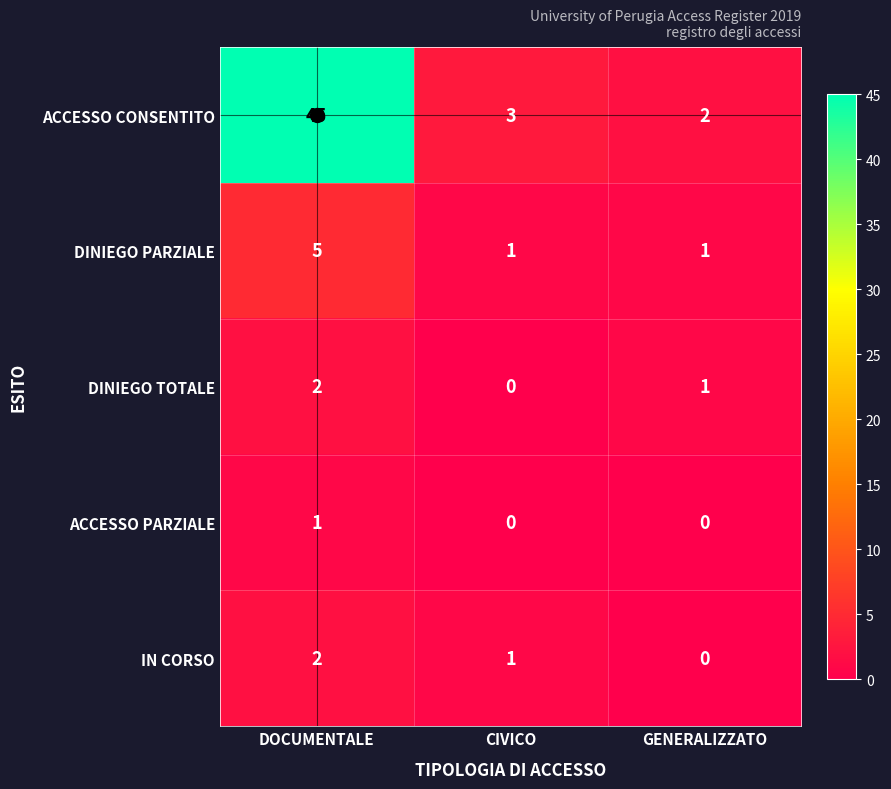

What is the sum of all IN CORSO values?

3